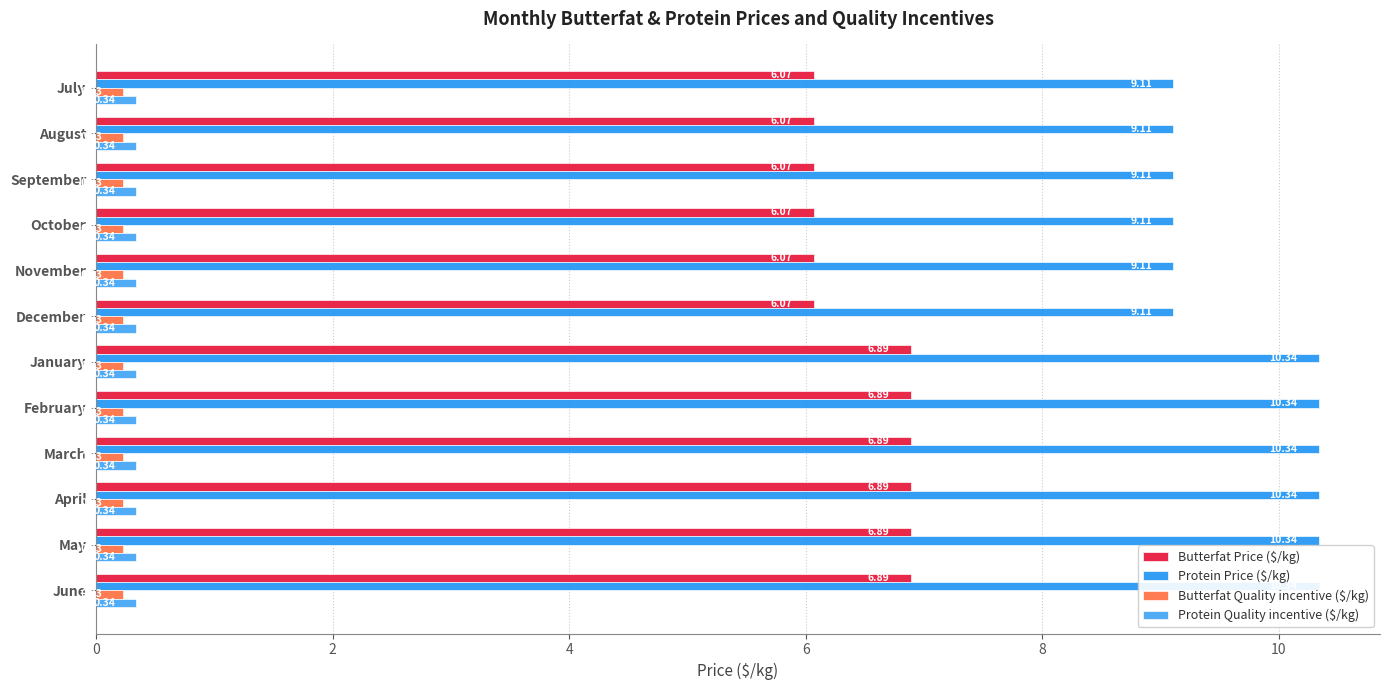

How many bars are there in each group?

4